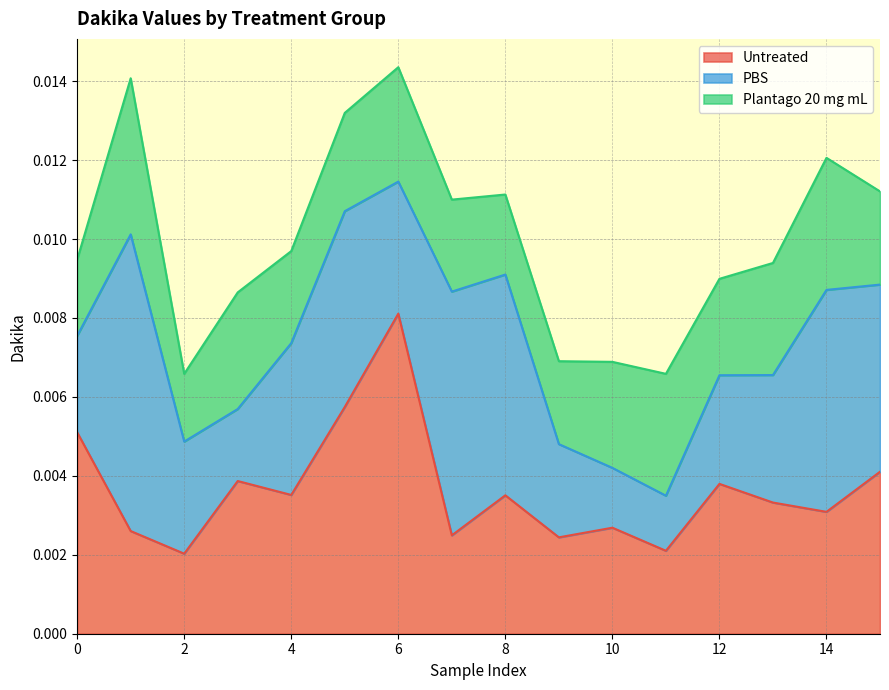

How many times do PBS and Untreated cross each other?

7